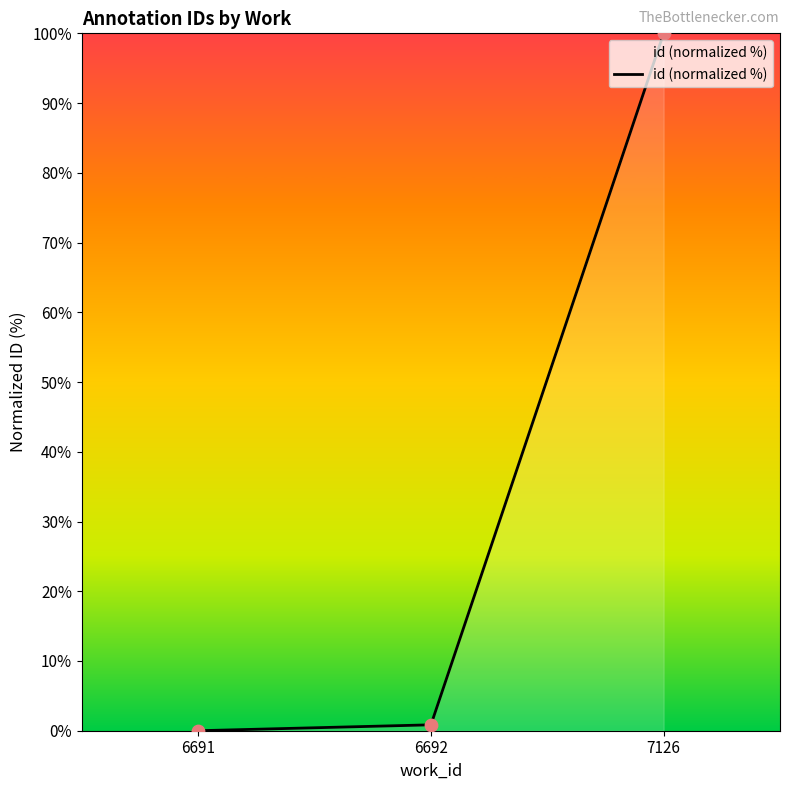

What is the change in value from 6691 to 6692?

+0.8